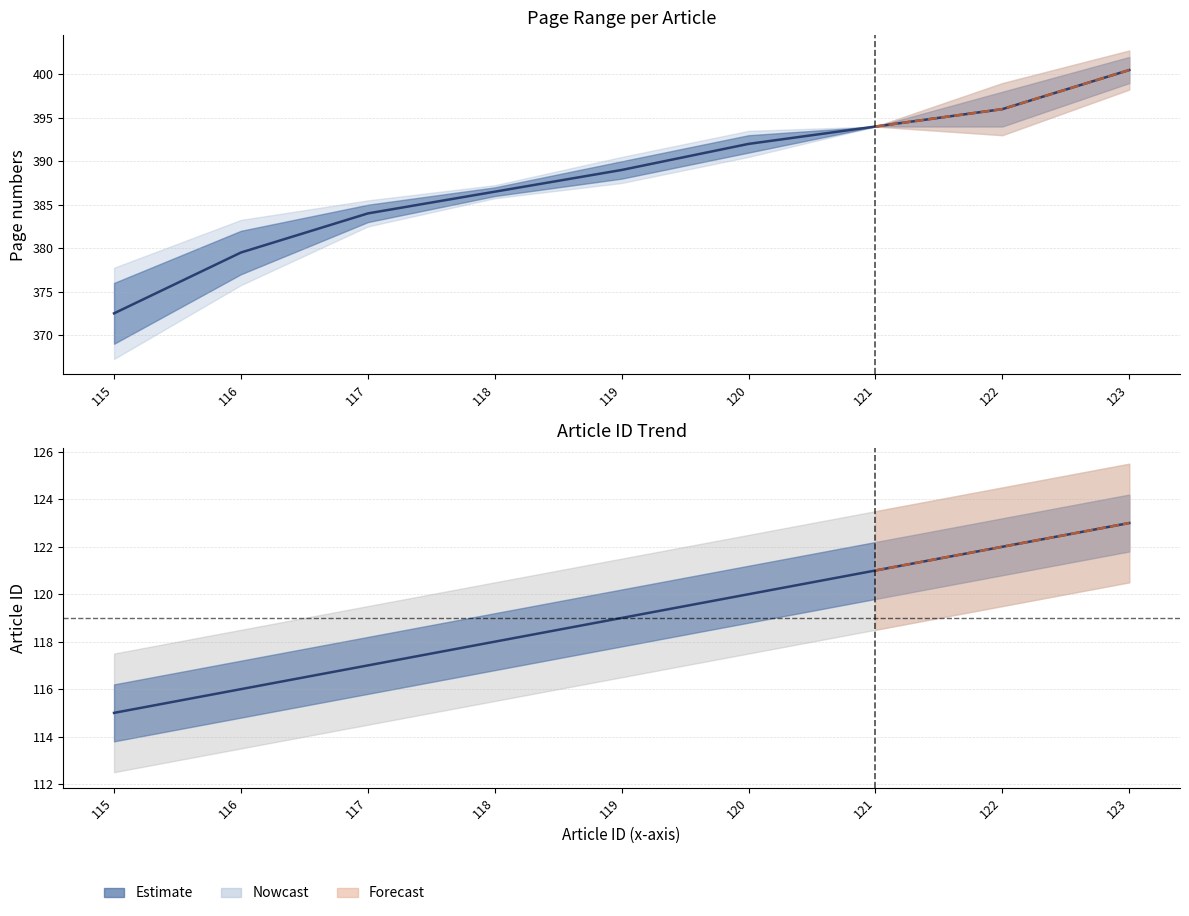

What is the difference between the Article ID values at 119 and 121?

2.0